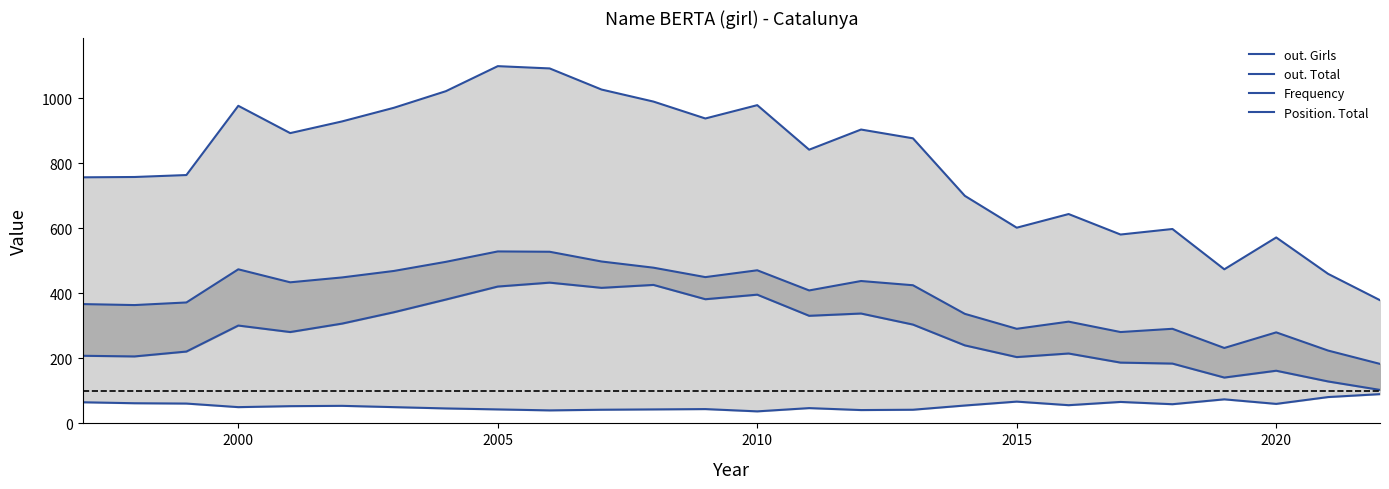

True or false: out. Girls and Position. Total cross at least once.

False